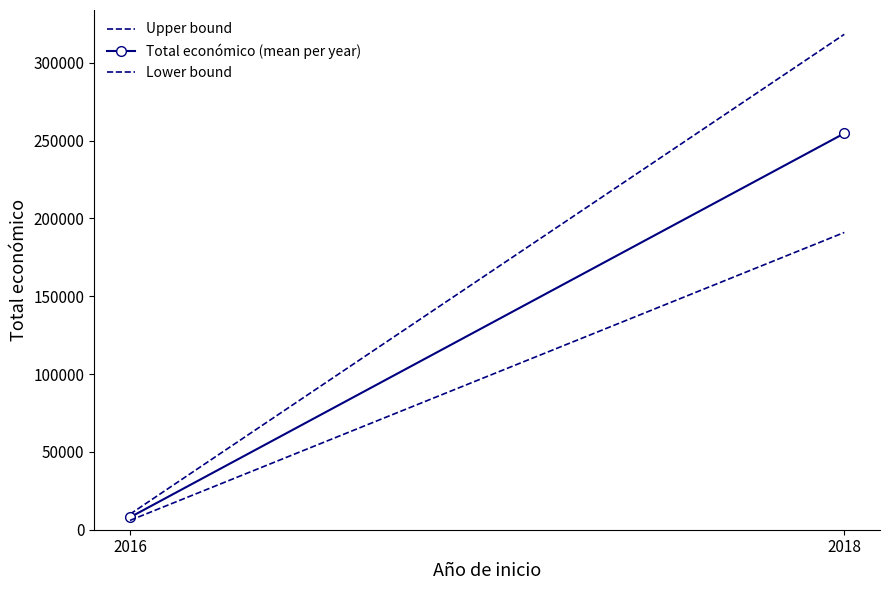

What is the difference between the maximum and minimum values in the Upper bound series?

308301.9